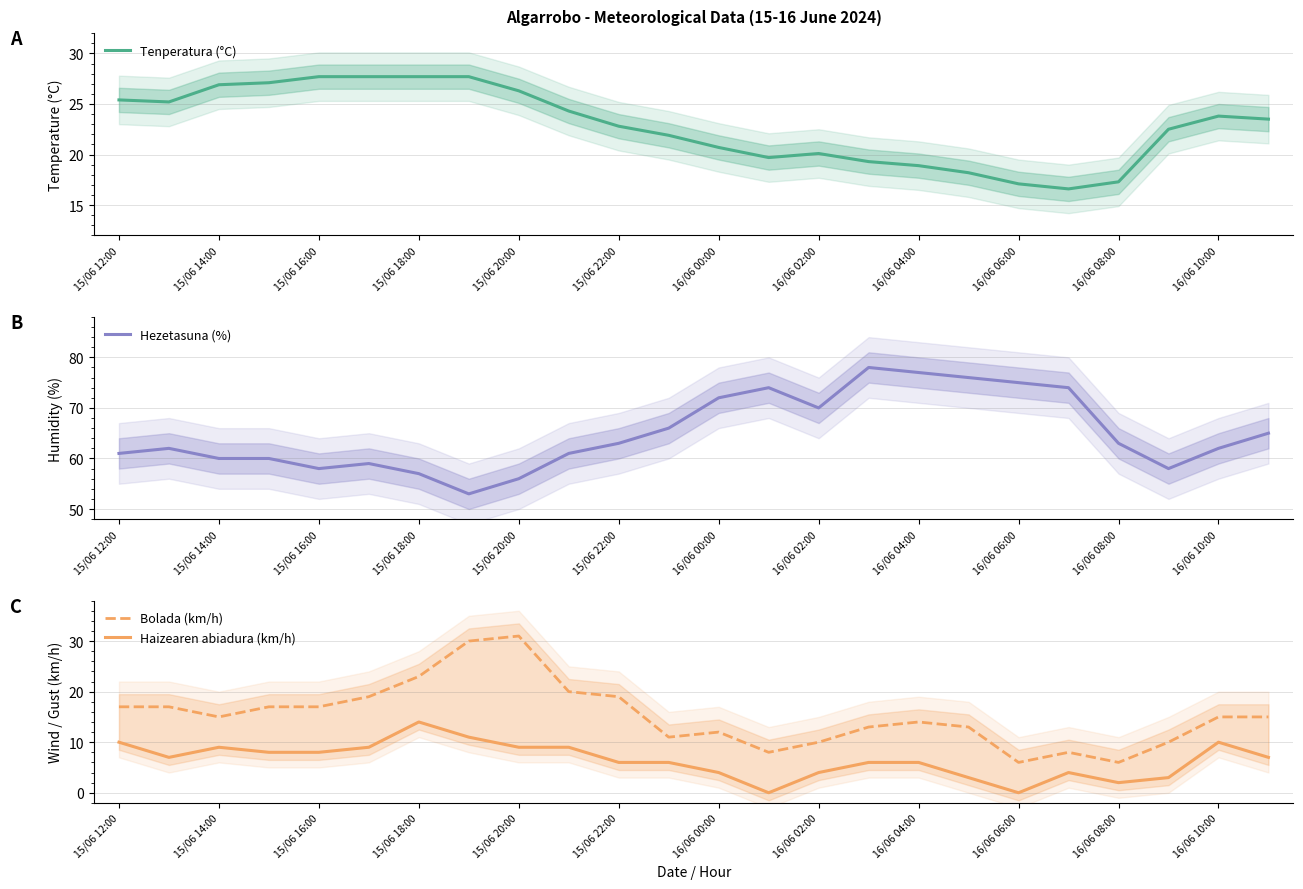

Is it true that Tenperatura (°C) equals 32.8 at 16/06 00:00?

False